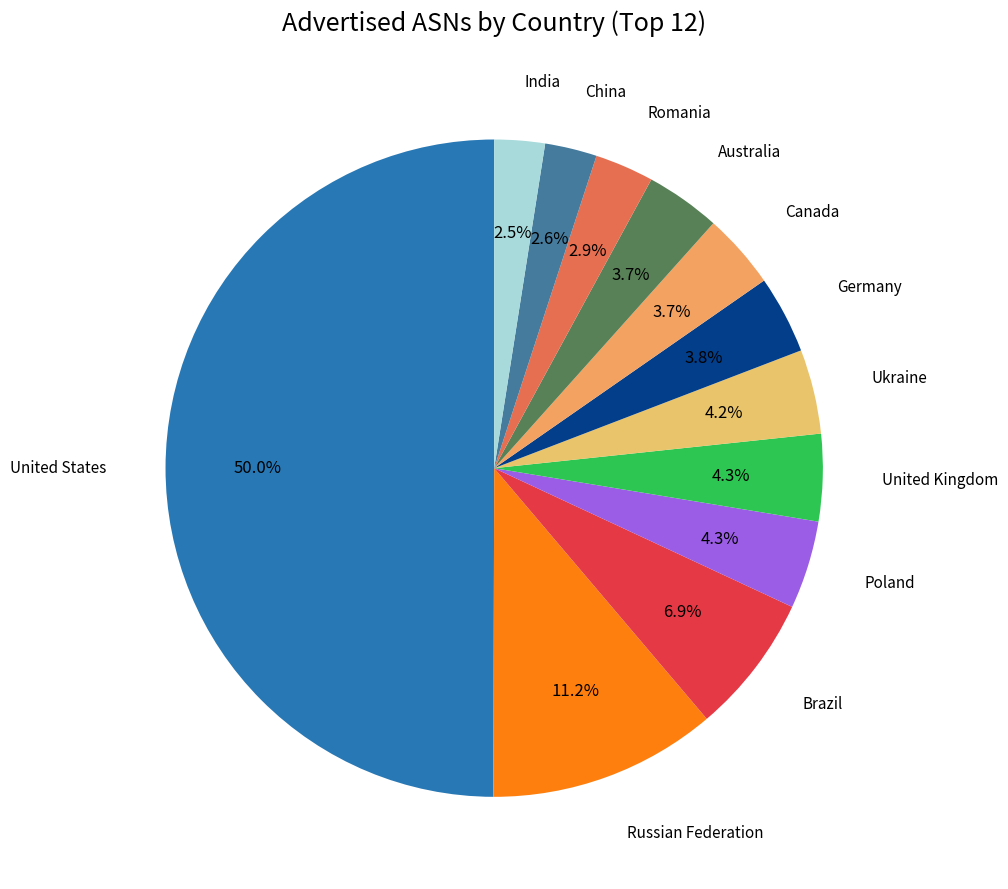

How many segments does this pie chart have?

12